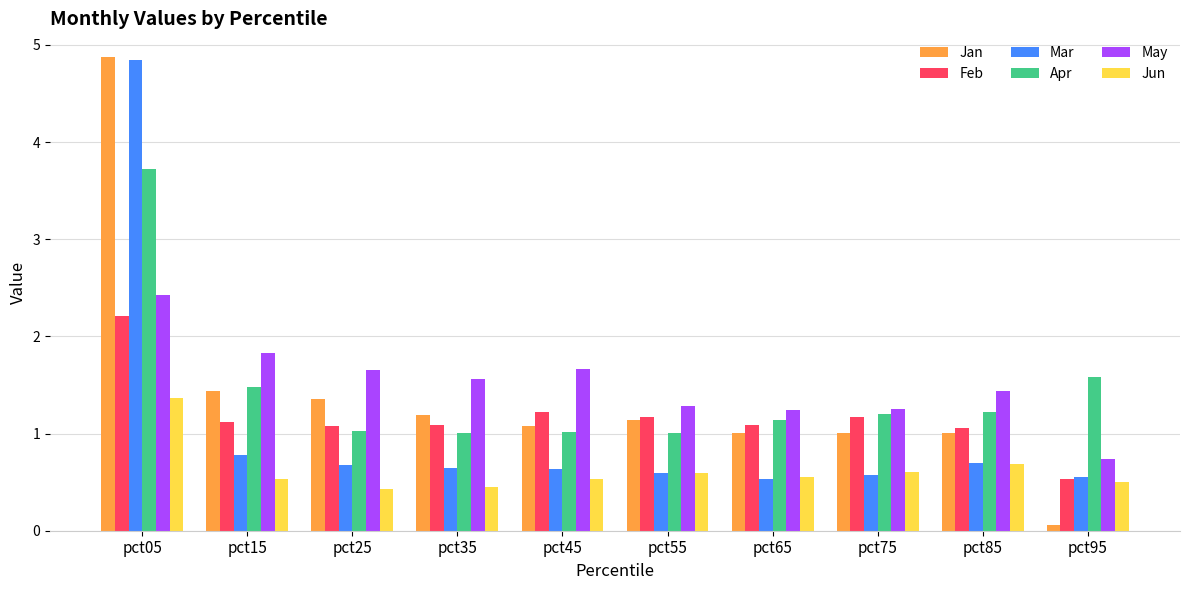

What is the sum of the Jan values at pct45 and pct55?

2.2